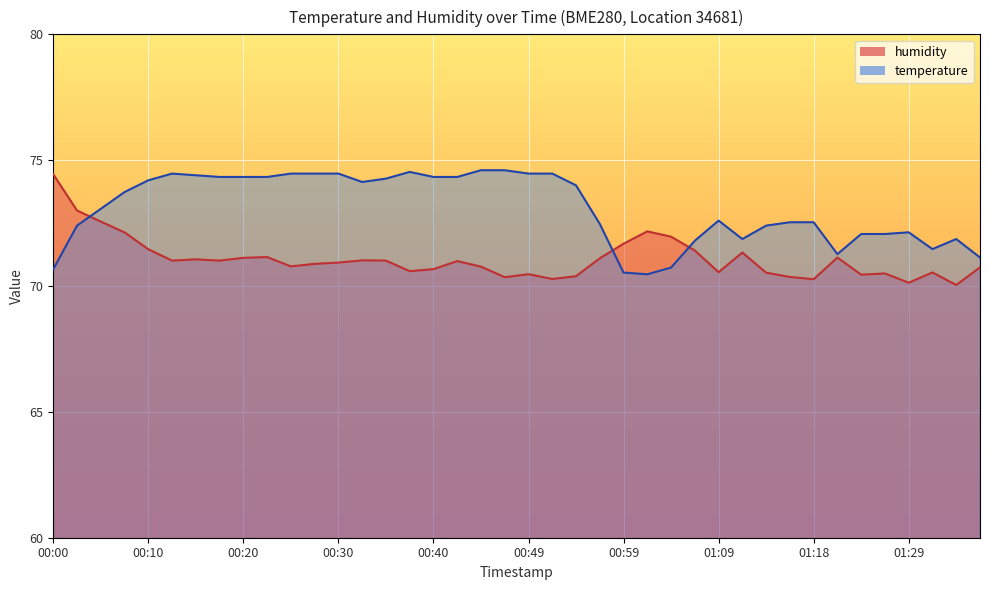

Which series has the largest total across all categories?

temperature